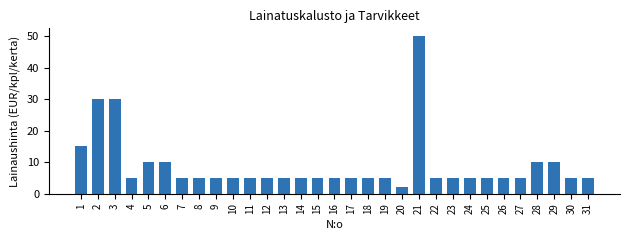

Reading left to right, transcribe all the data shown in this chart.

1=15	2=30	3=30	4=5	5=10	6=10	7=5	8=5	9=5	10=5	11=5	12=5	13=5	14=5	15=5	16=5	17=5	18=5	19=5	20=2	21=50	22=5	23=5	24=5	25=5	26=5	27=5	28=10	29=10	30=5	31=5